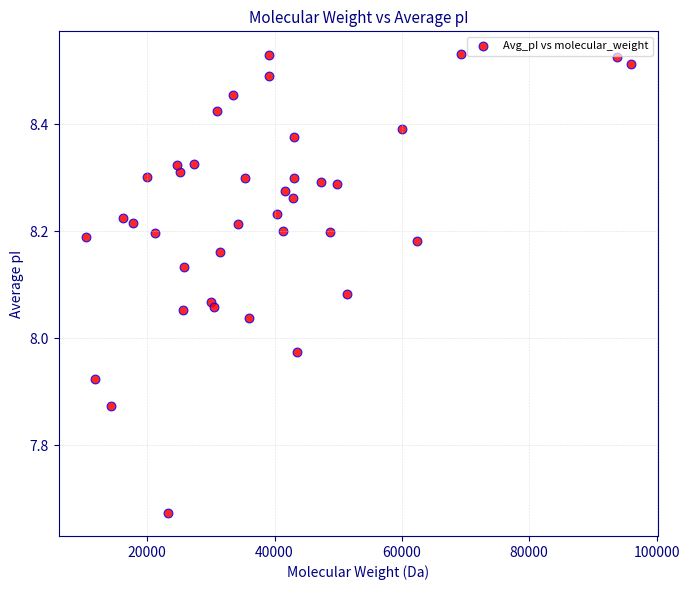

What is the range of X values (max minus min)?

85580.8